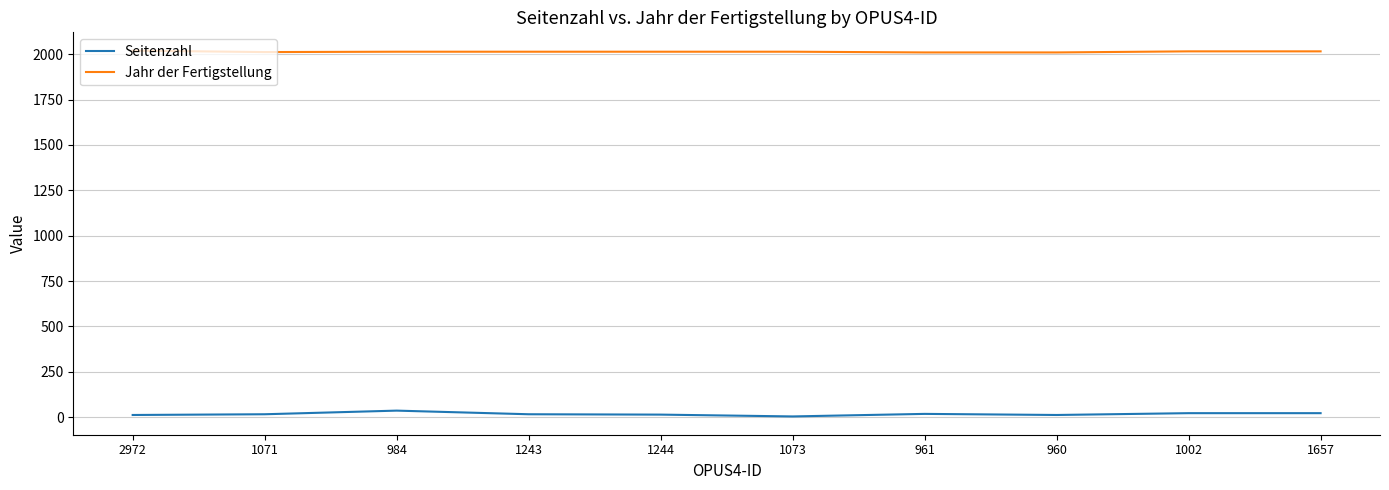

Rank the series by their average value, from highest to lowest.

Jahr der Fertigstellung, Seitenzahl